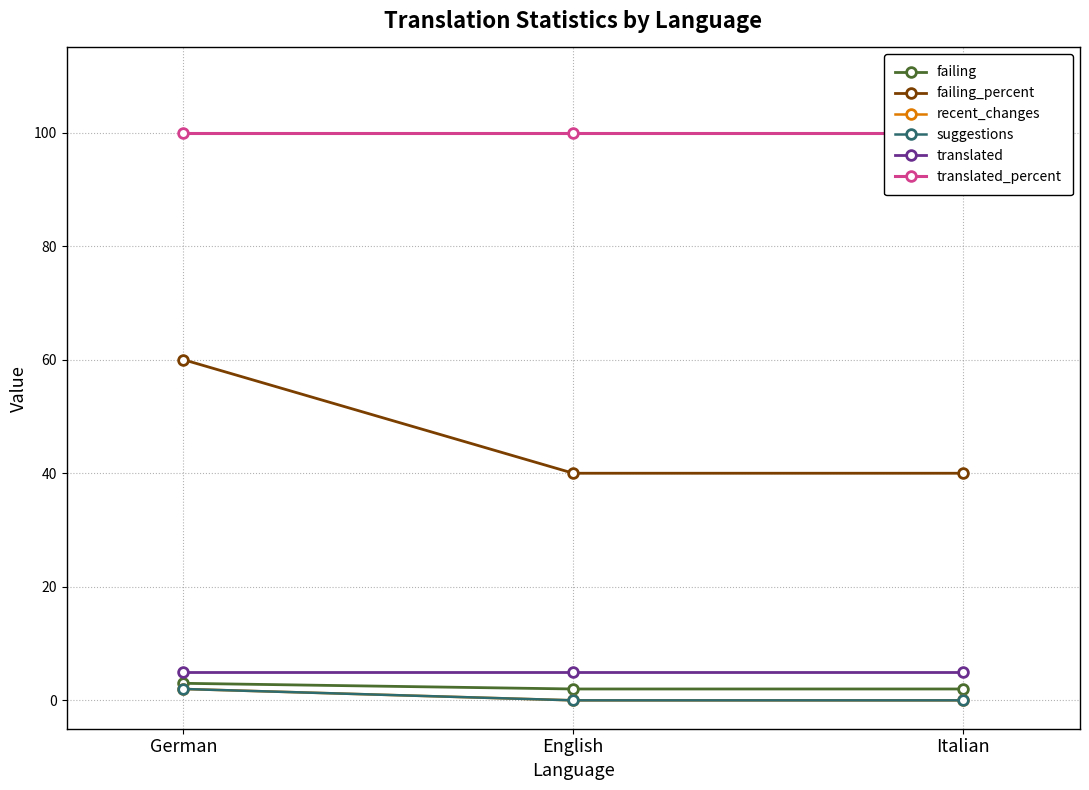

Is the value of translated_percent at English greater than the value of failing_percent at English?

Yes